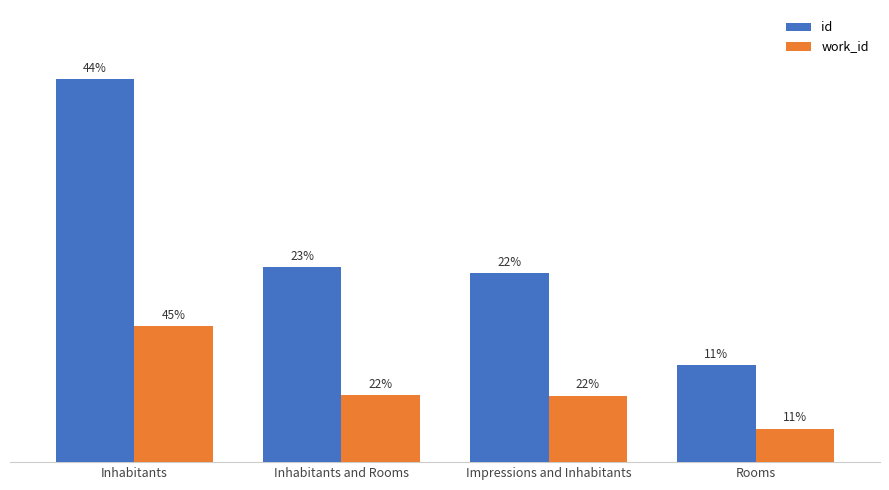

Which has a higher value, Inhabitants or Impressions and Inhabitants?

Inhabitants